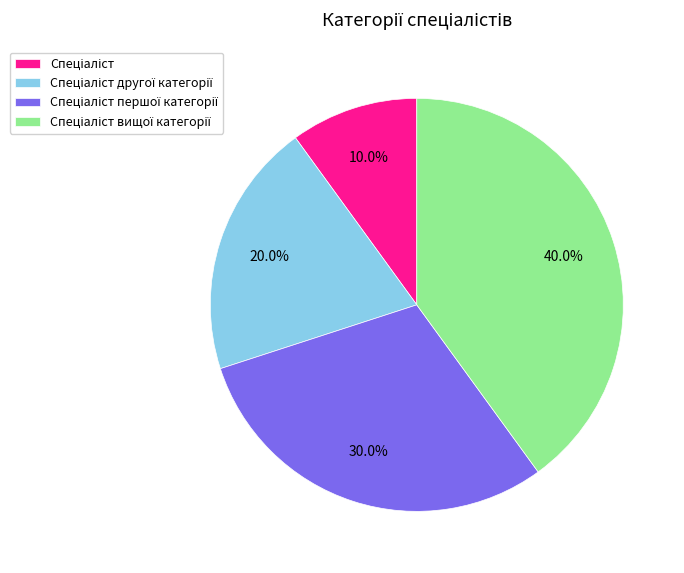

Count the number of slices in the pie.

4